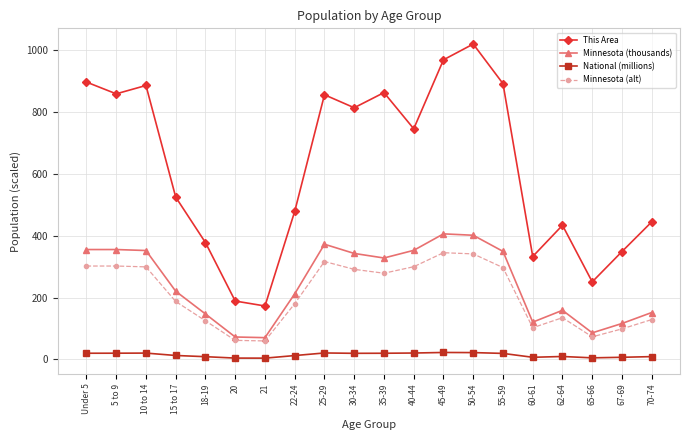

Rank the series at 55-59 from highest to lowest value.

This Area, Minnesota (thousands), Minnesota (alt), National (millions)